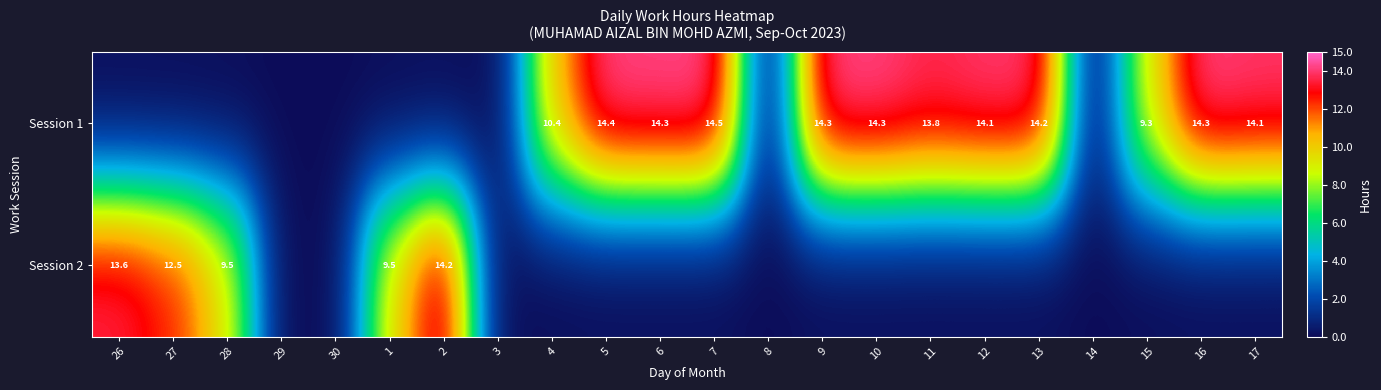

Is the value of Session 1 at 15 greater than the value of Session 2 at 27?

No